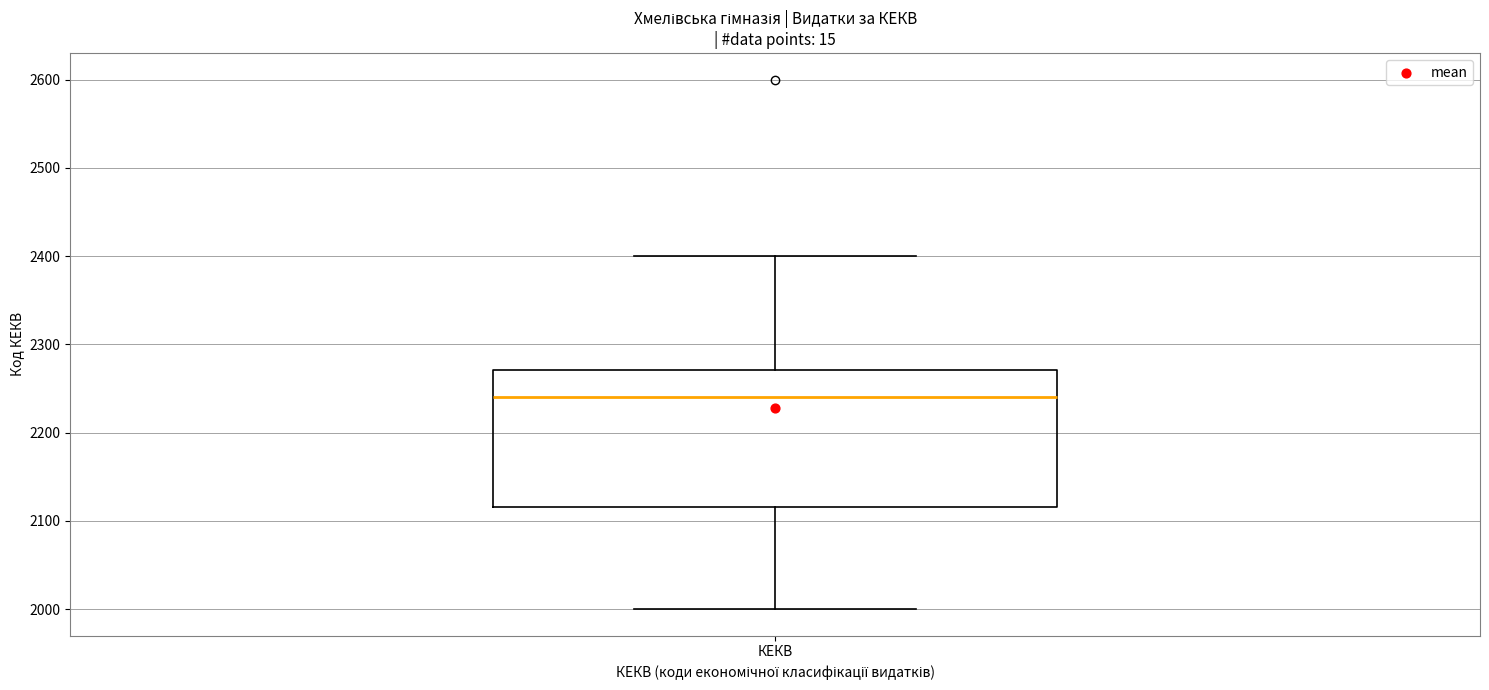

Read this box plot against the y-axis: the position of the median line, the range covered by the box, and the ends of both whiskers. The values are not printed on the chart, so give them approximately, as read against the axis.

median 2240, box 2120 to 2270, whiskers 2000 to 2400